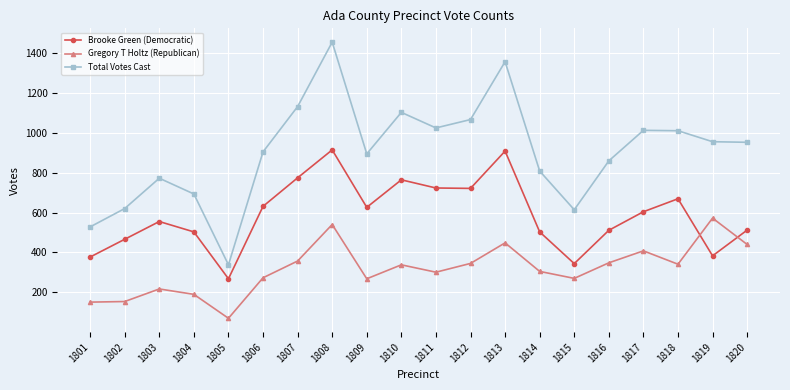

True or false: Total Votes Cast has a value of 1561 at 1809.

False